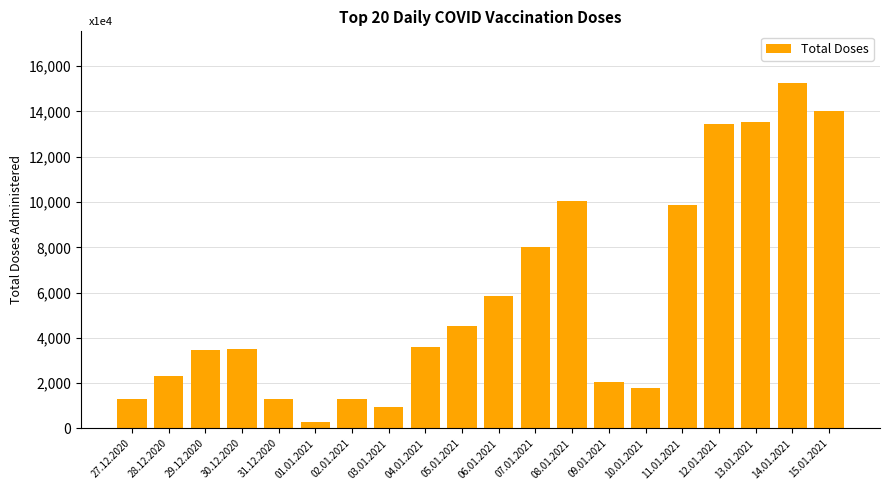

Which category has the highest value across all series?

14.01.2021